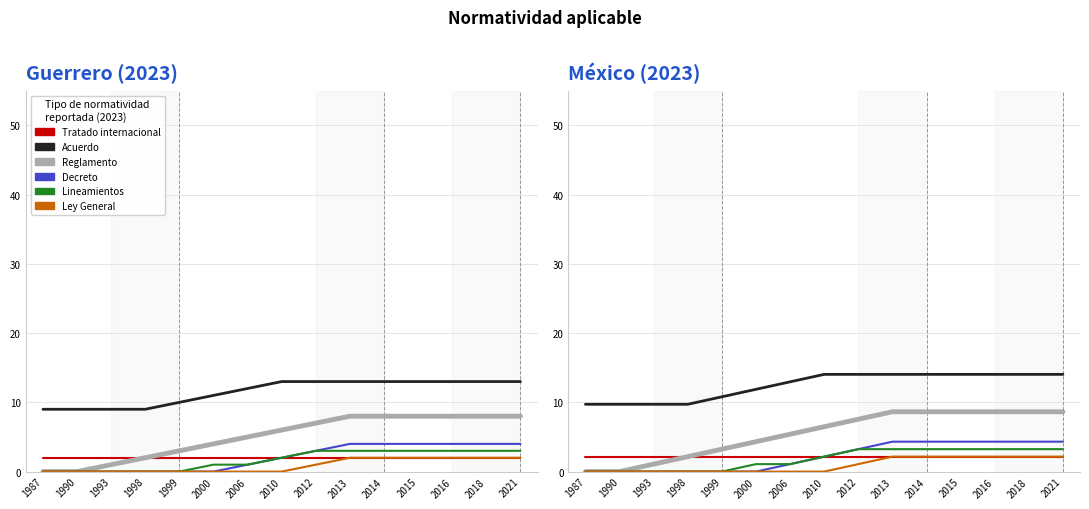

Which has a higher value, 2021 or 2000?

2021